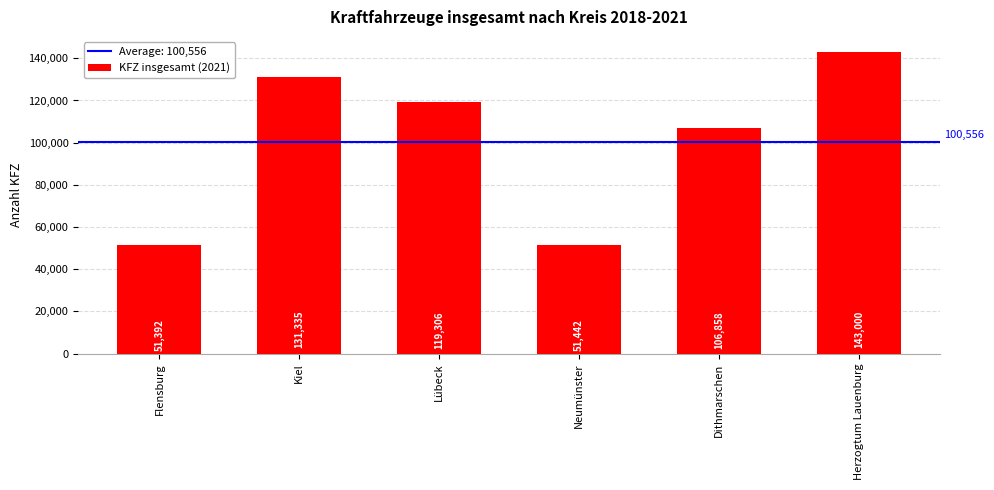

Rank the categories by value from highest to lowest.

Herzogtum Lauenburg, Kiel, Lübeck, Dithmarschen, Neumünster, Flensburg